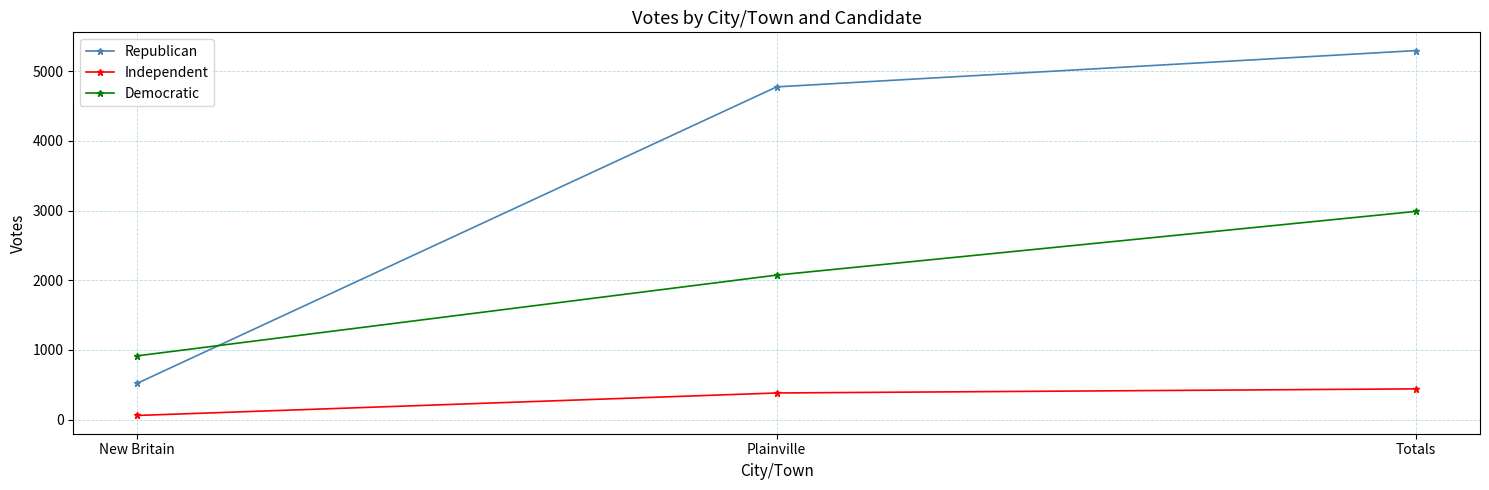

What is the difference between the maximum and second lowest values in the Independent series?

59